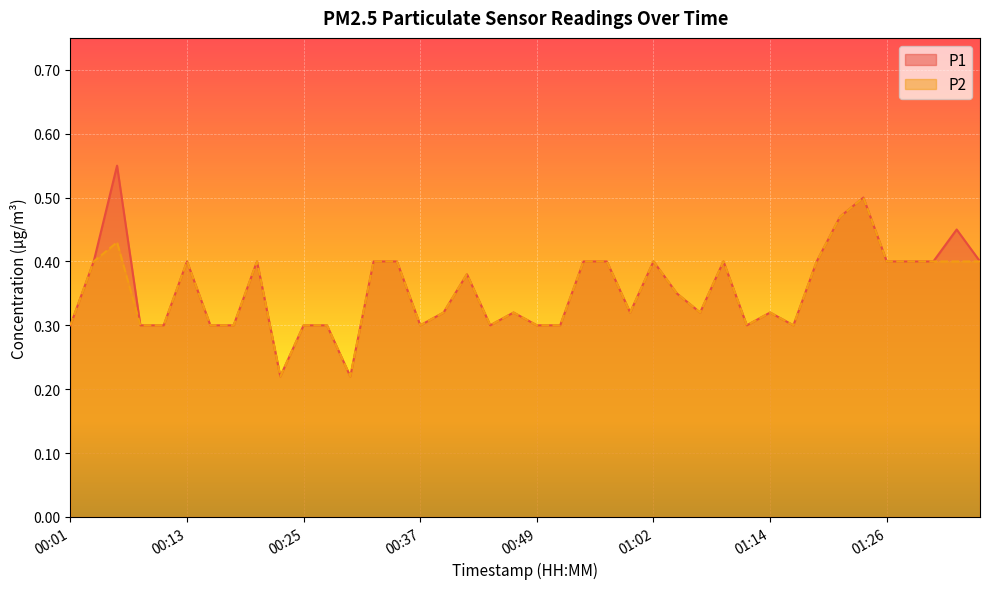

Which series changed the most between 00:10 and 01:31?

P1